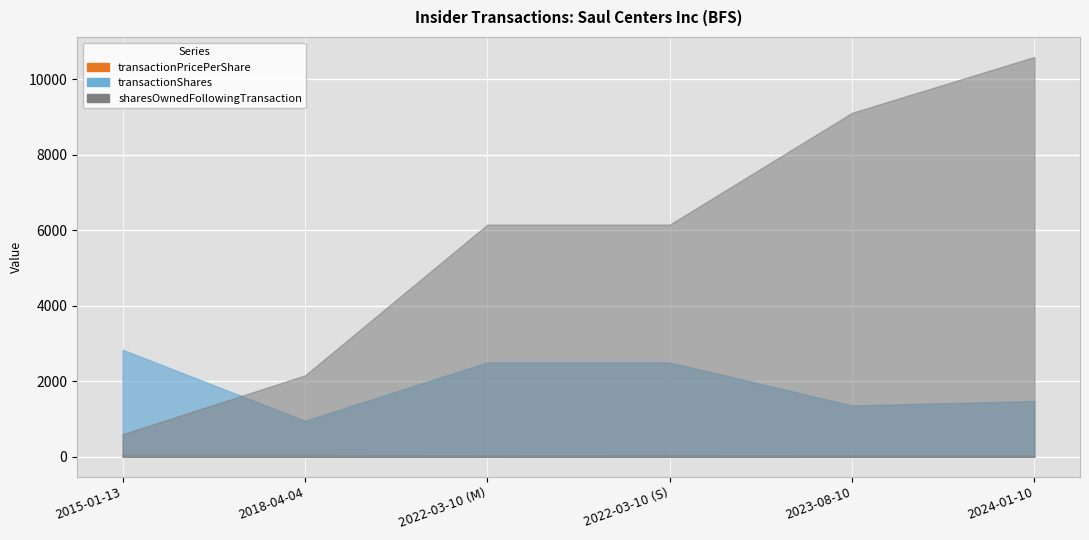

Count the sharesOwnedFollowingTransaction values in the range 2156 to 9112.

4